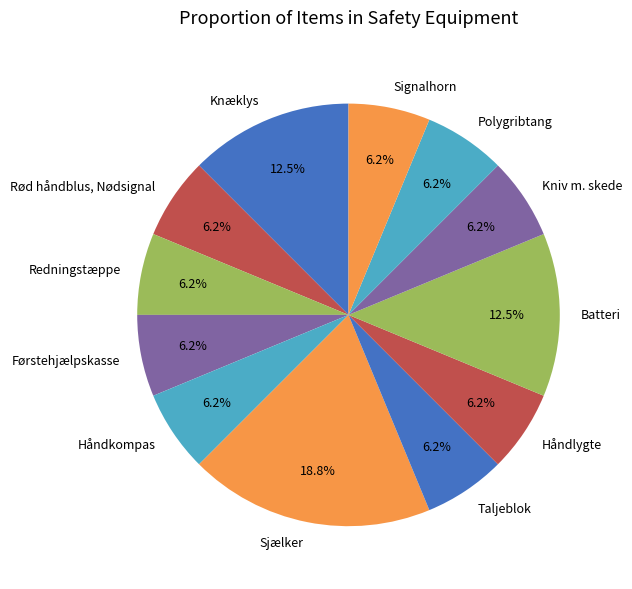

Combined, do Redningstæppe and Kniv m. skede account for over 50%?

No